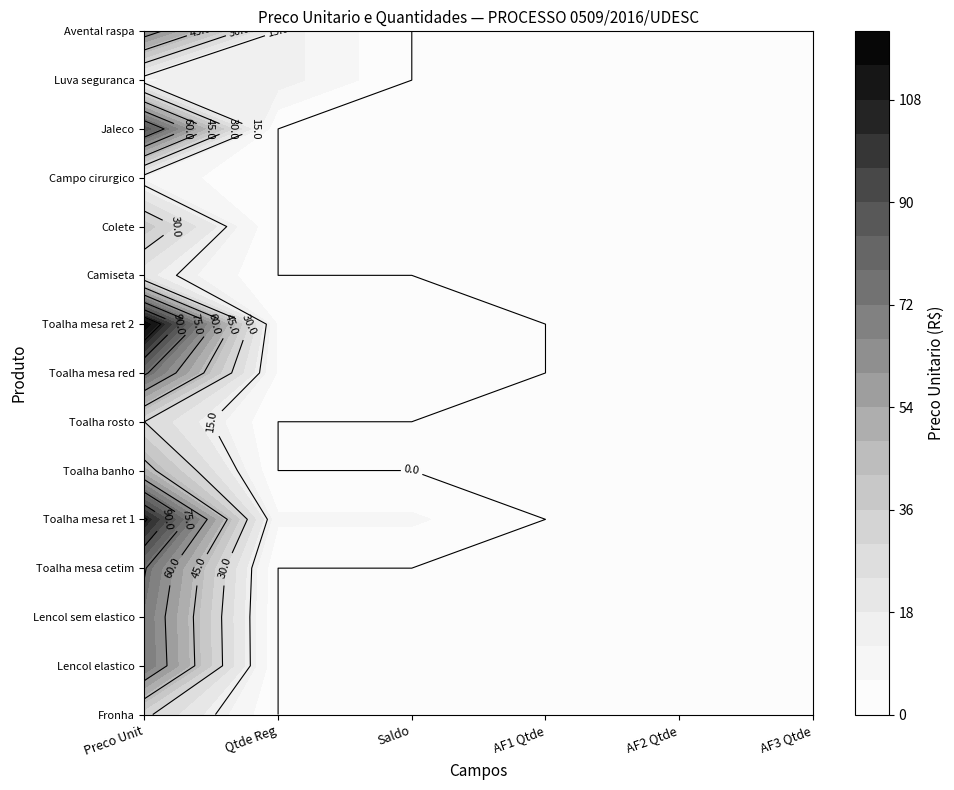

Reading right to left, extract all data points from this chart.

Fronha: 5=0.0	4=0.0	3=0.0	2=0.0	1=0.0	0=32.0
Lencol elastico: 5=0.0	4=0.0	3=0.0	2=0.0	1=0.0	0=72.2
Lencol sem elastico: 5=0.0	4=0.0	3=0.0	2=0.0	1=0.0	0=71.0
Toalha mesa cetim: 5=0.0	4=0.0	3=0.0	2=0.0	1=0.0	0=76.0
Toalha mesa ret 1: 5=0.0	4=0.0	3=0.0	2=7.0	1=7.0	0=107.0
Toalha banho: 5=0.0	4=0.0	3=0.0	2=0.0	1=0.0	0=49.2
Toalha rosto: 5=0.0	4=0.0	3=0.0	2=0.0	1=0.0	0=30.0
Toalha mesa red: 5=0.0	4=0.0	3=0.0	2=5.0	1=5.0	0=77.0
Toalha mesa ret 2: 5=0.0	4=0.0	3=0.0	2=5.0	1=5.0	0=119.0
Camiseta: 5=0.0	4=0.0	3=0.0	2=0.0	1=0.0	0=19.7
Colete: 5=0.0	4=0.0	3=0.0	2=0.0	1=0.0	0=39.0
Campo cirurgico: 5=0.0	4=0.0	3=0.0	2=0.0	1=0.0	0=10.4
Jaleco: 5=0.0	4=0.0	3=0.0	2=0.0	1=0.0	0=88.0
Luva seguranca: 5=0.0	4=0.0	3=0.0	2=0.0	1=15.0	0=10.3
Avental raspa: 5=0.0	4=0.0	3=0.0	2=0.0	1=15.0	0=66.4